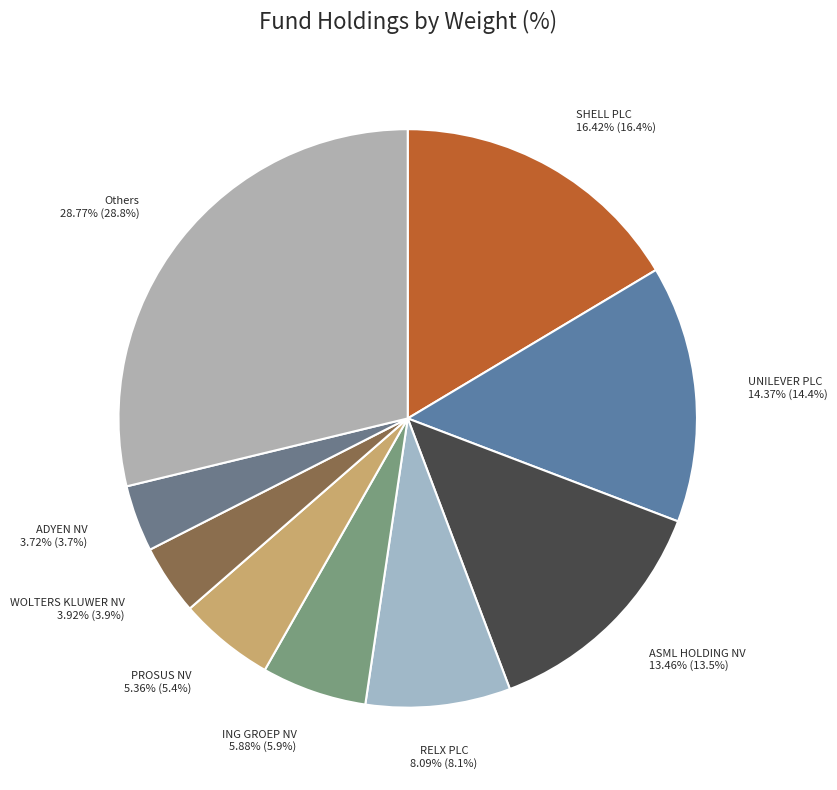

How many slices are in this pie chart?

9